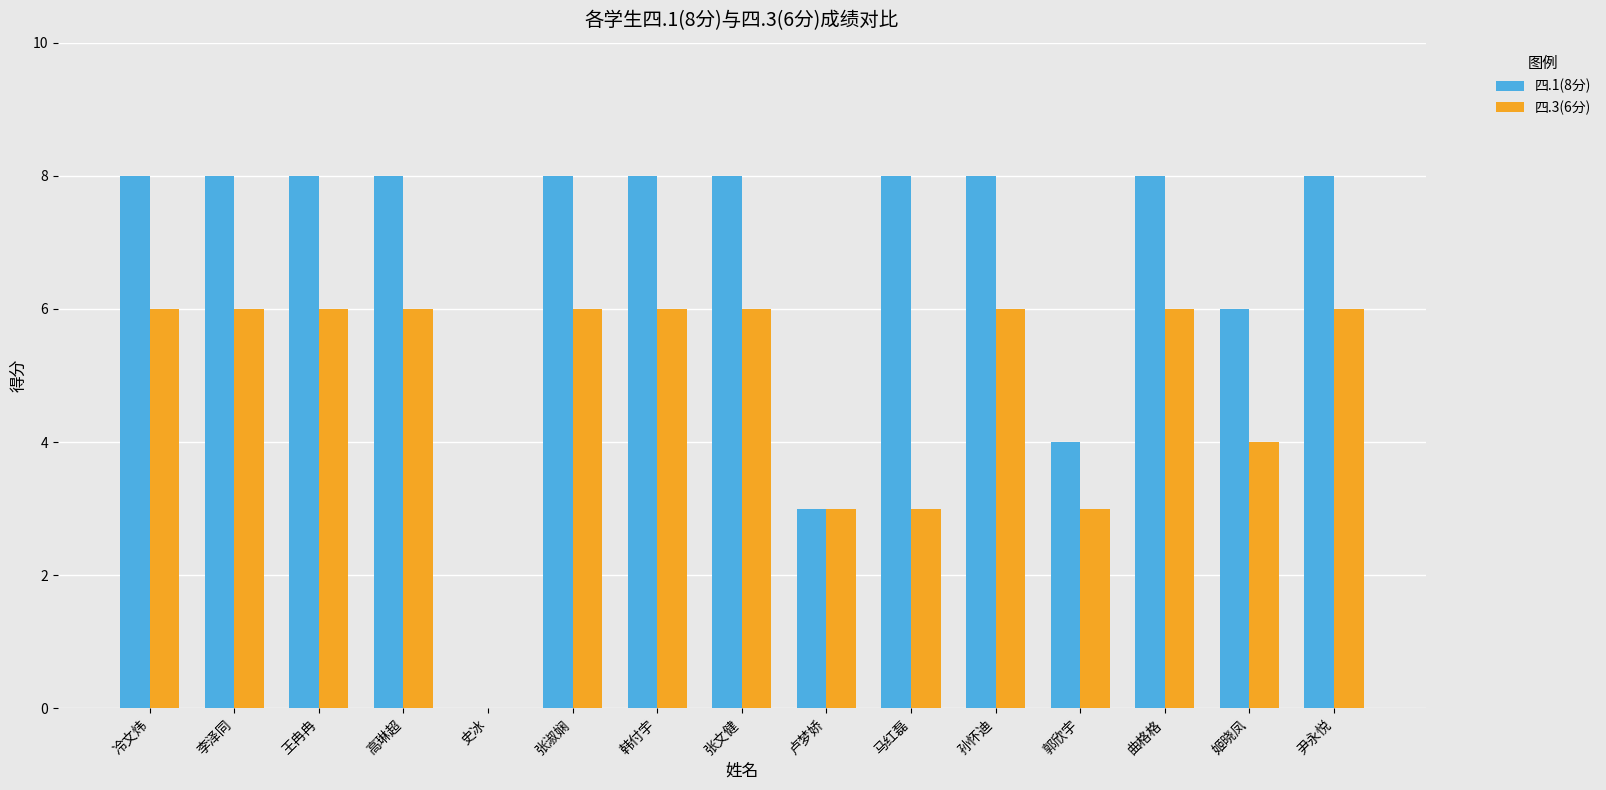

What is the maximum value shown in the chart?

8